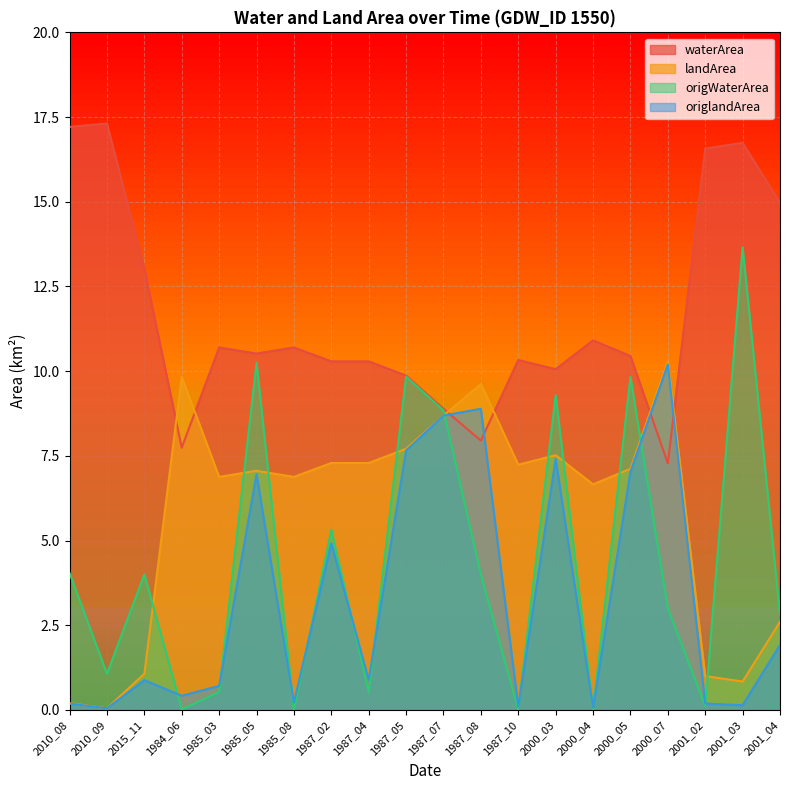

At 1984_06, list the series in order from smallest to largest.

origWaterArea, origlandArea, waterArea, landArea